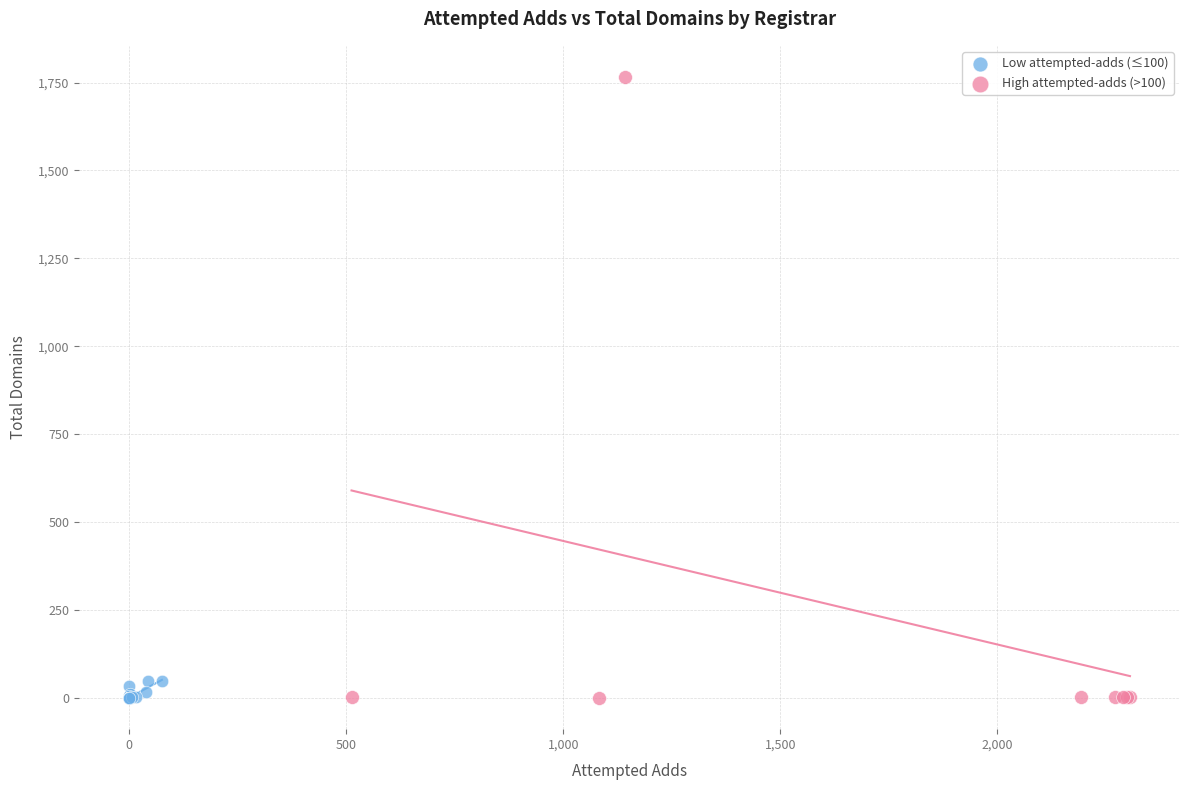

Which series has the largest Y range (max minus min)?

High attempted-adds (>100)